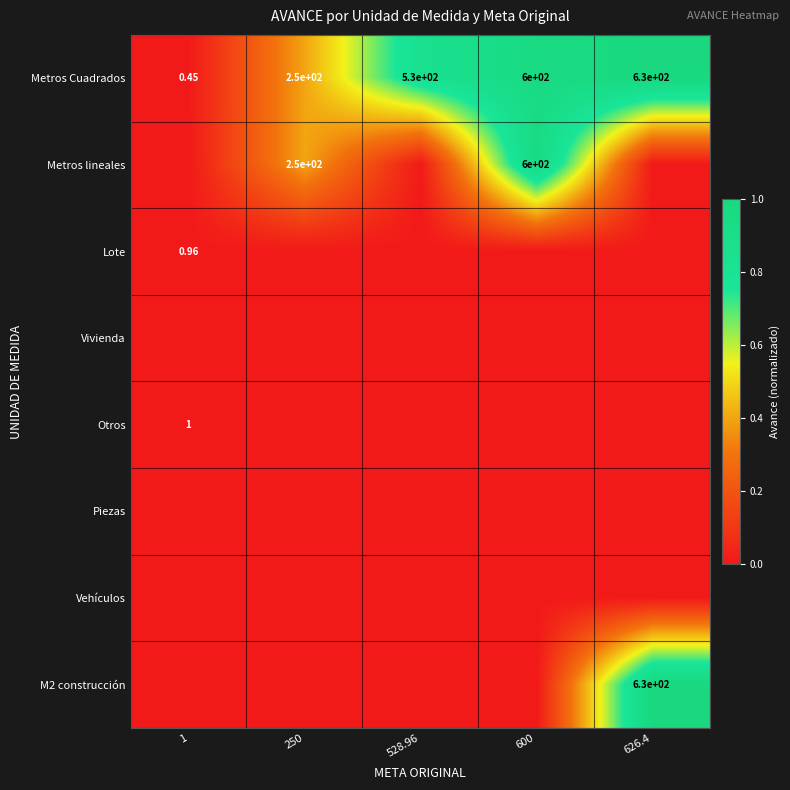

Rank the categories by Metros lineales value from highest to lowest.

600, 250, 1, 528.96, 626.4